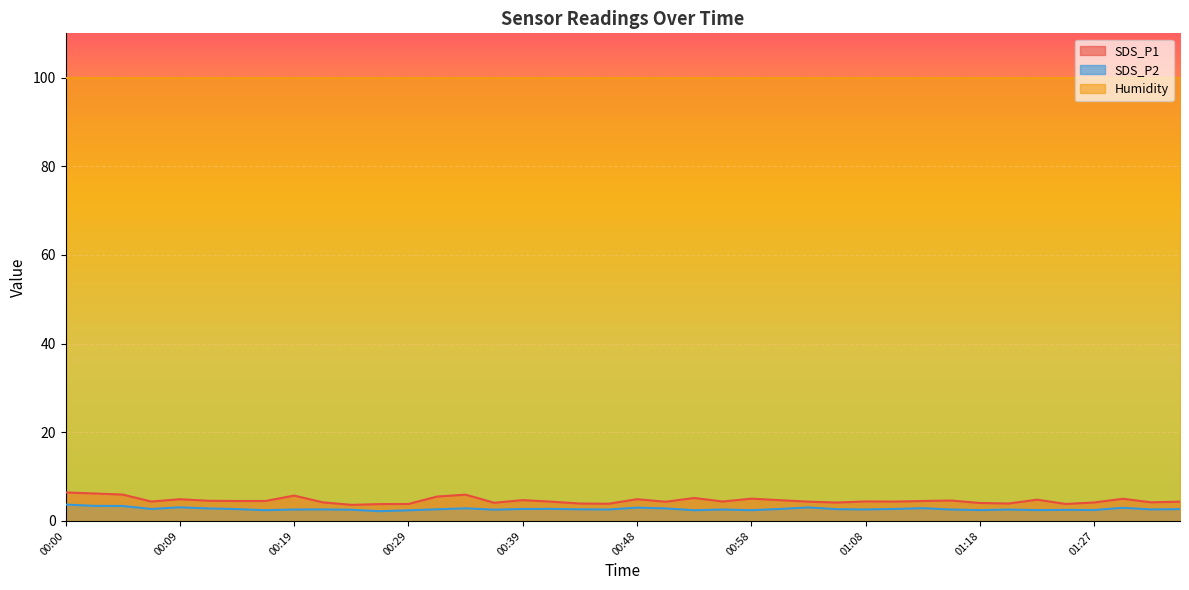

What is the difference between the highest and lowest values at 00:53?

2.8